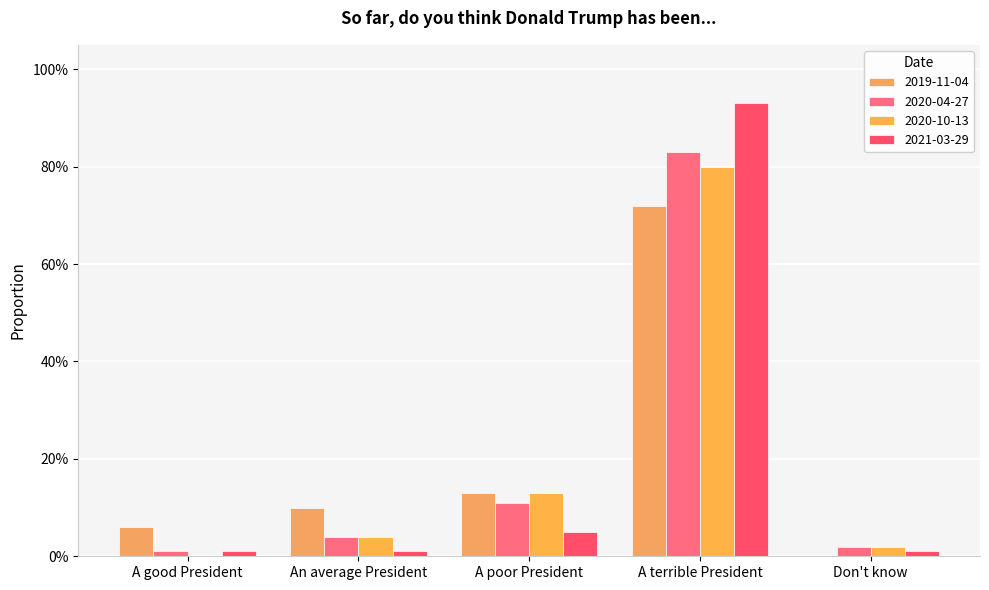

Between An average President and A poor President, which series saw the biggest shift?

2020-10-13